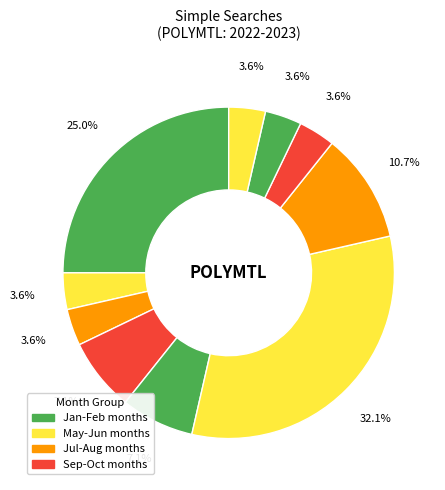

How many segments does this pie chart have?

10